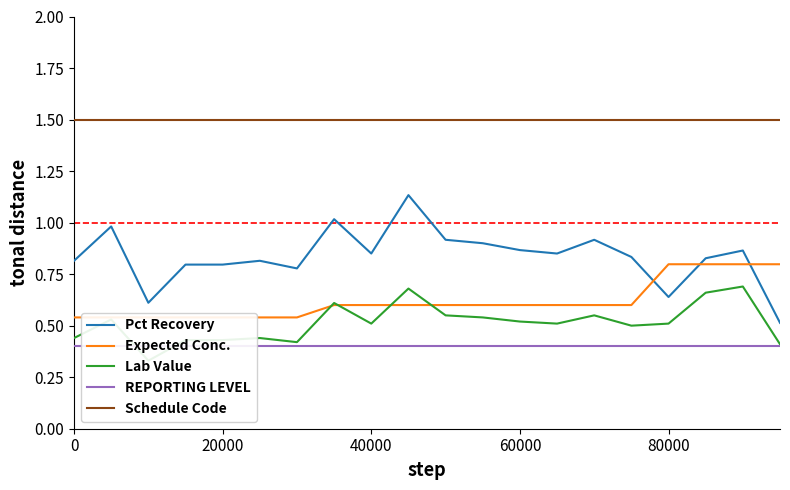

Rank the series by their maximum value, from lowest to highest.

REPORTING LEVEL, Lab Value, Expected Conc., Pct Recovery, Schedule Code